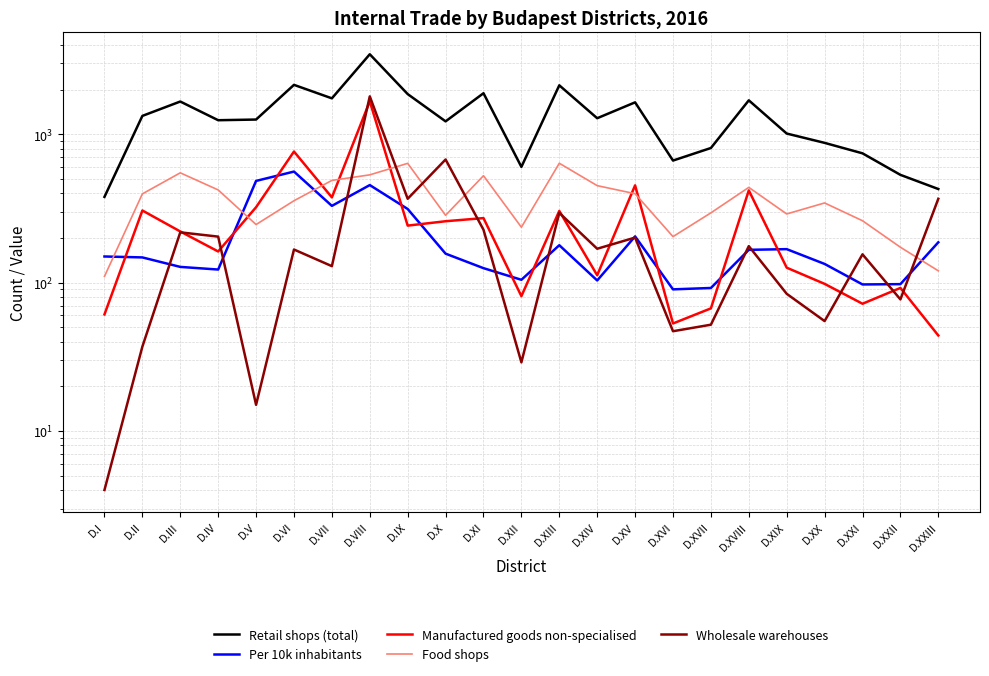

What position from the right is D.XXII?

2